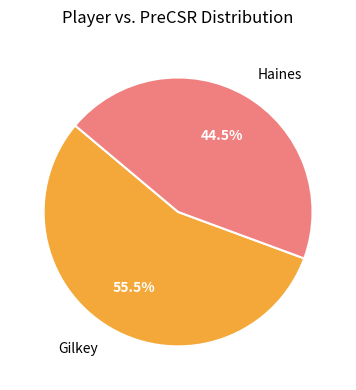

Does Gilkey account for over 50% of the chart?

Yes